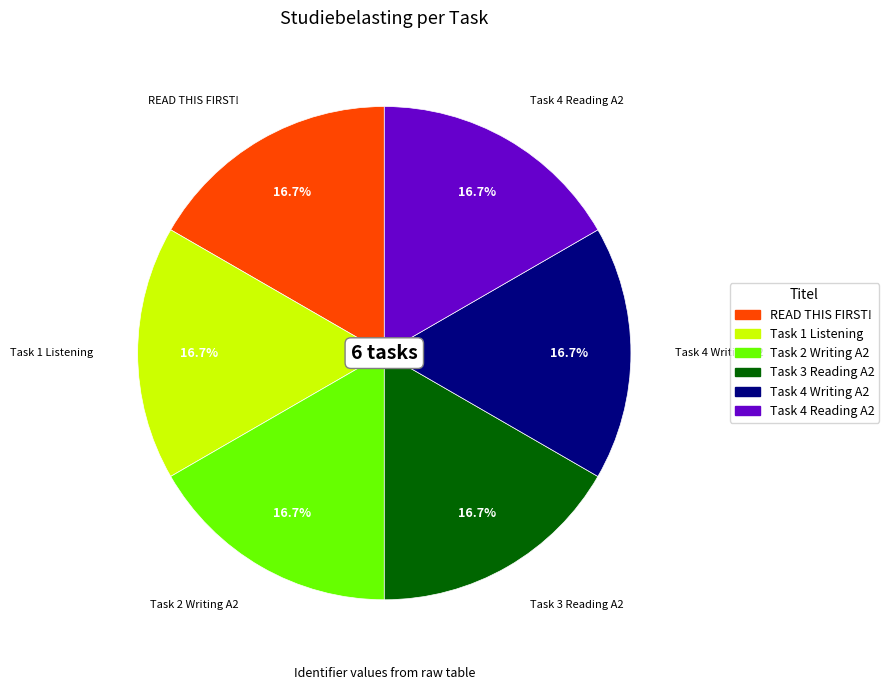

What percentage is NOT represented by Task 1 Listening?

83.3%